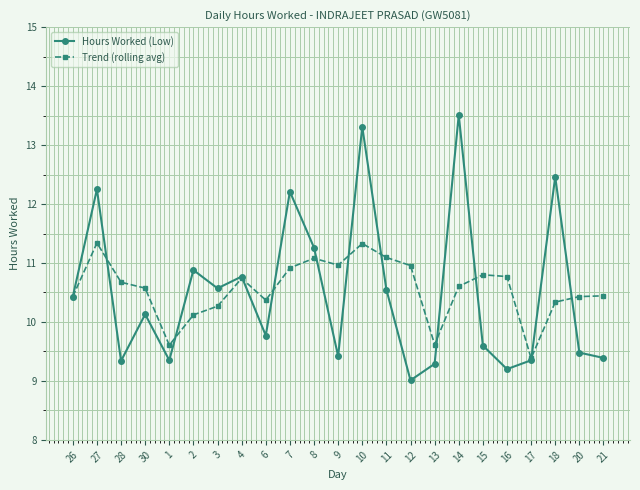

What is the approximate value of Trend (rolling avg) at 18?

10.3